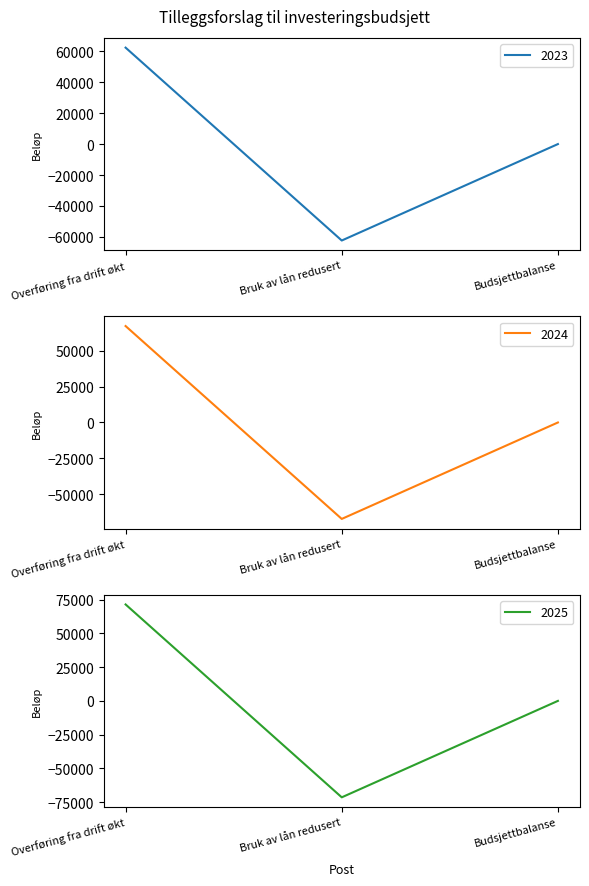

How many data points in 2024 are less than 0?

1